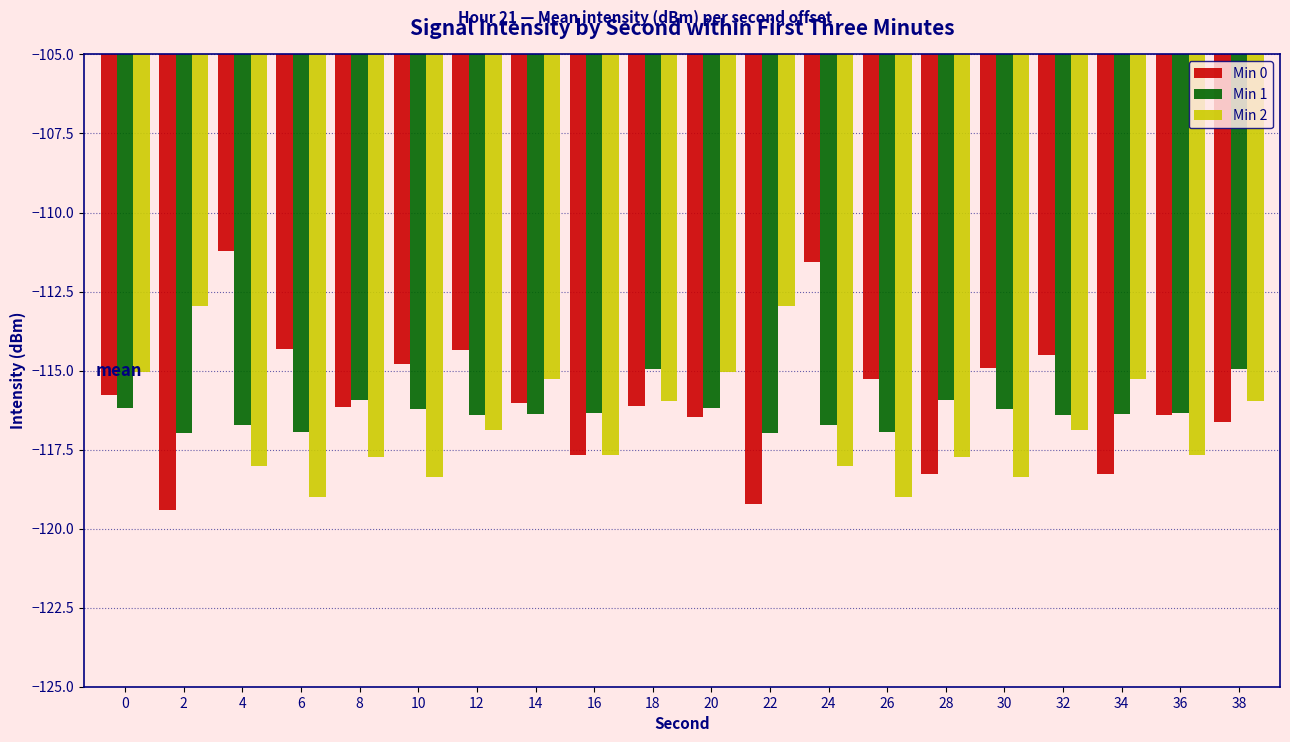

What is the maximum value shown in the chart?

-111.2